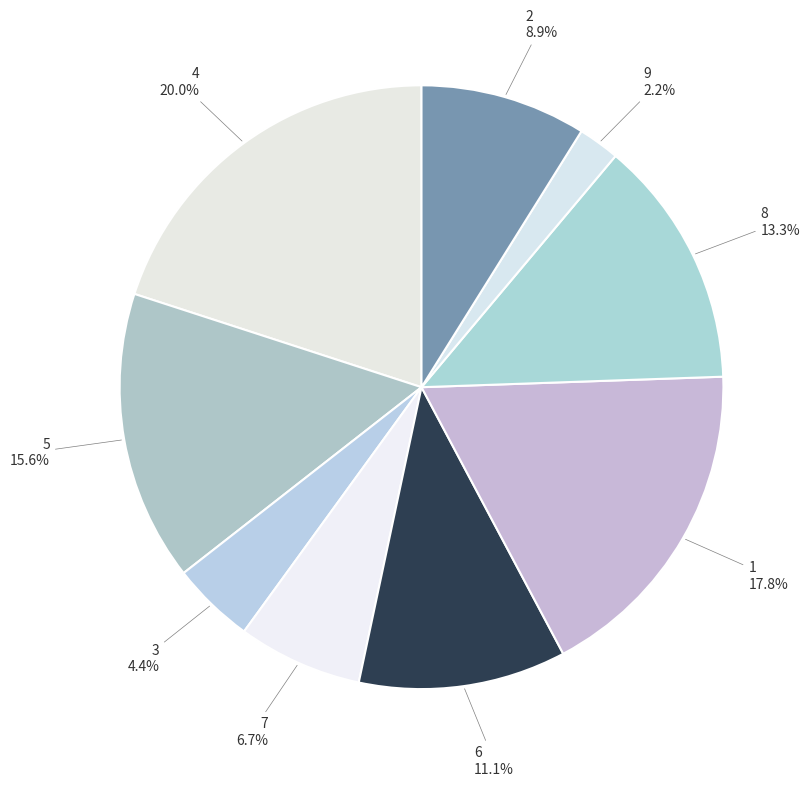

Does 3 account for over 50% of the chart?

No